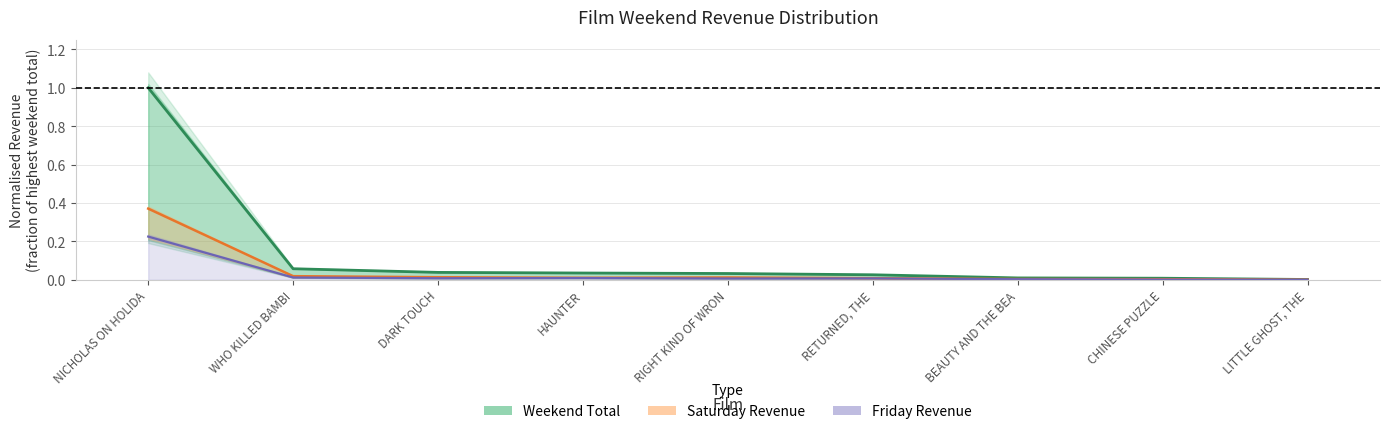

What is the average value of the Weekend Total series?

0.1